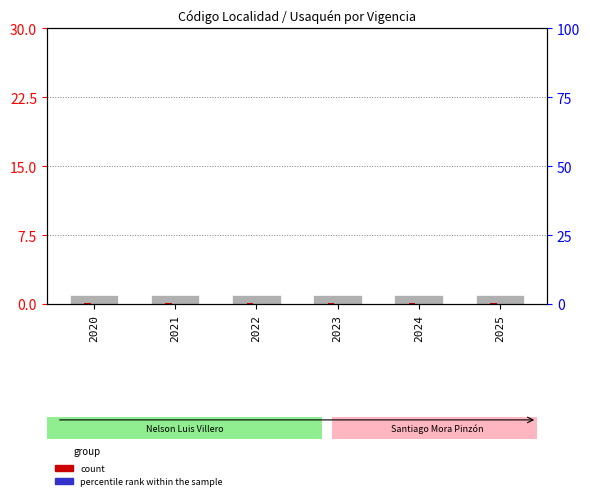

How many categories are shown in the chart?

6